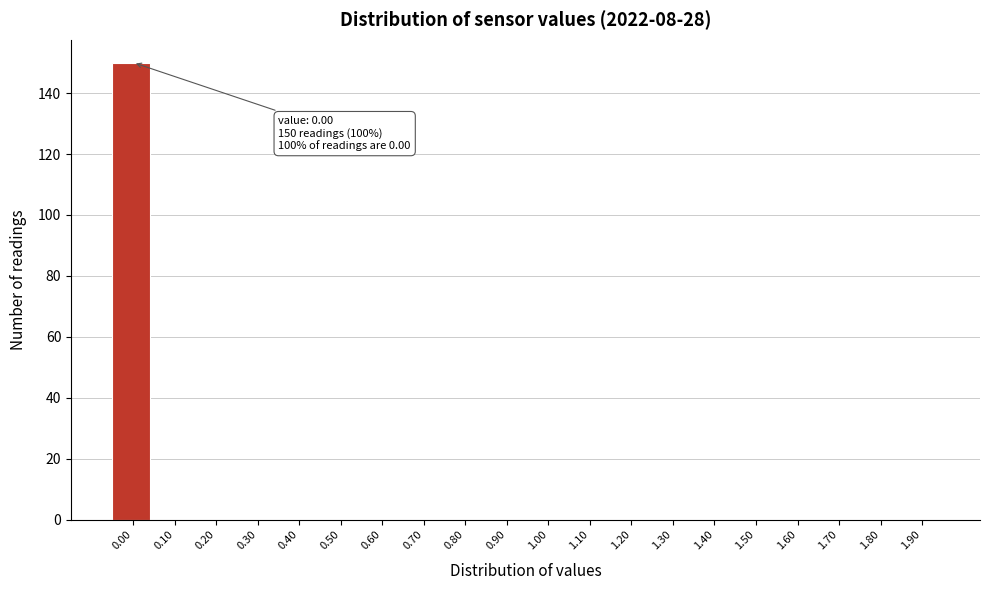

Reading right to left, list all the values displayed in this chart.

1.90=0	1.80=0	1.70=0	1.60=0	1.50=0	1.40=0	1.30=0	1.20=0	1.10=0	1.00=0	0.90=0	0.80=0	0.70=0	0.60=0	0.50=0	0.40=0	0.30=0	0.20=0	0.10=0	0.00=150